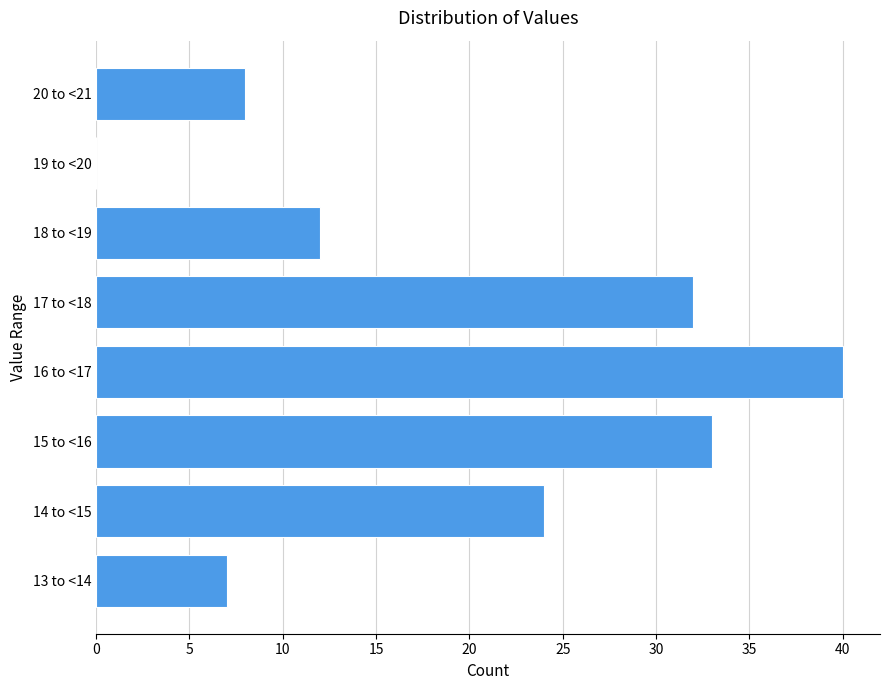

Reading bottom to top, extract all data points from this chart.

13 to <14=7	14 to <15=24	15 to <16=33	16 to <17=40	17 to <18=32	18 to <19=12	19 to <20=0	20 to <21=8